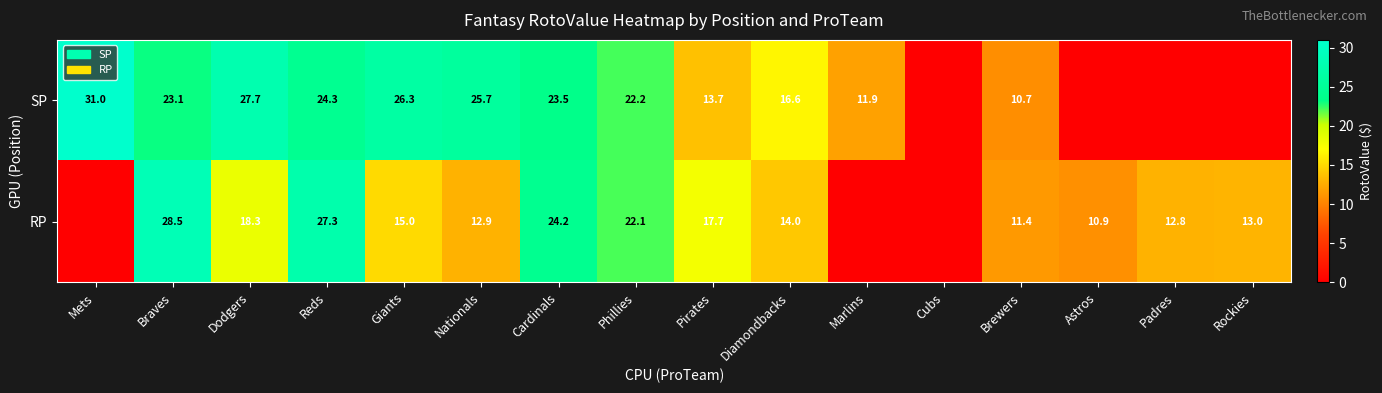

Which category has the lowest value across all series?

Cubs